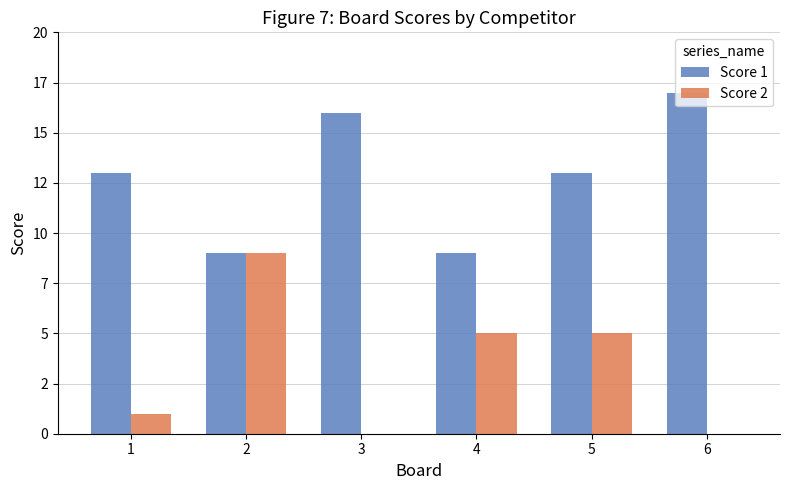

Where does the Score 2 series first go above 5?

2